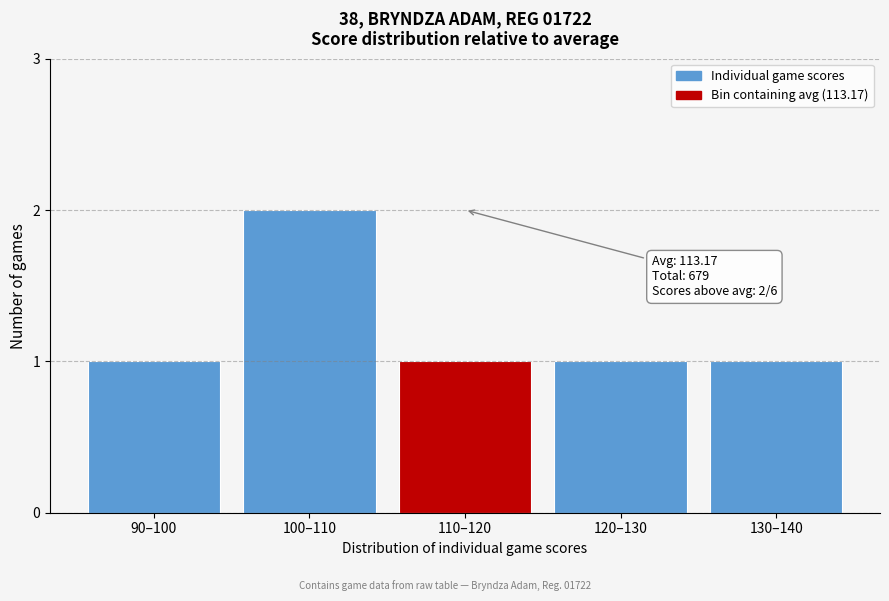

Reading left to right, extract all data points from this chart.

90–100=1	100–110=2	110–120=1	120–130=1	130–140=1